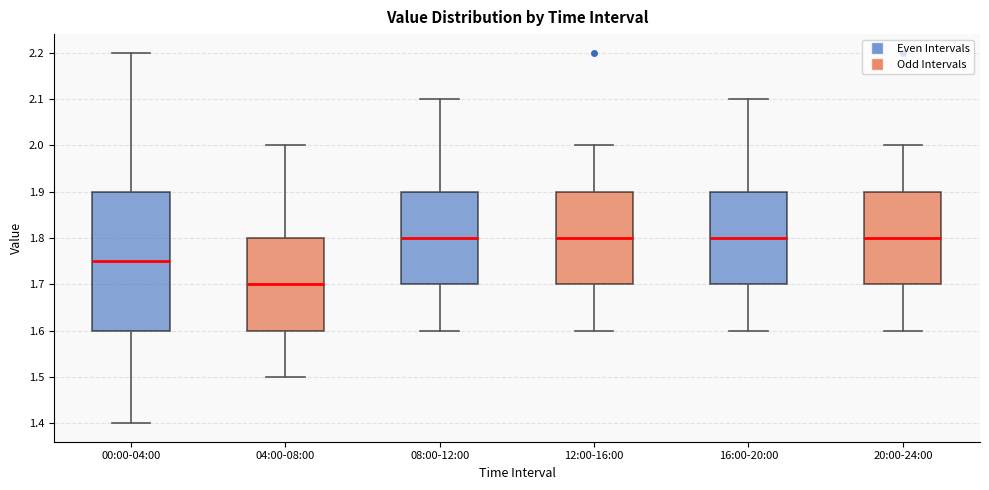

Which box's median line is the lowest?

04:00-08:00